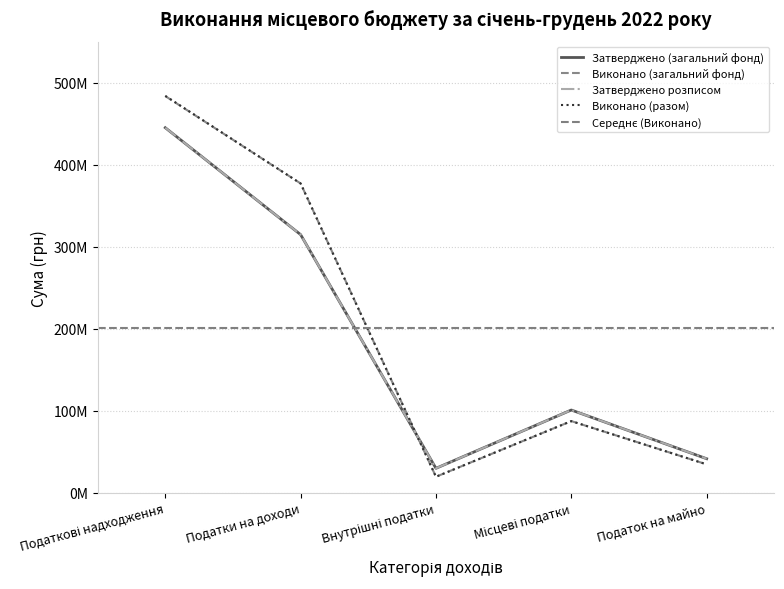

True or false: Затверджено (загальний фонд) and Виконано (разом) cross at least once.

True